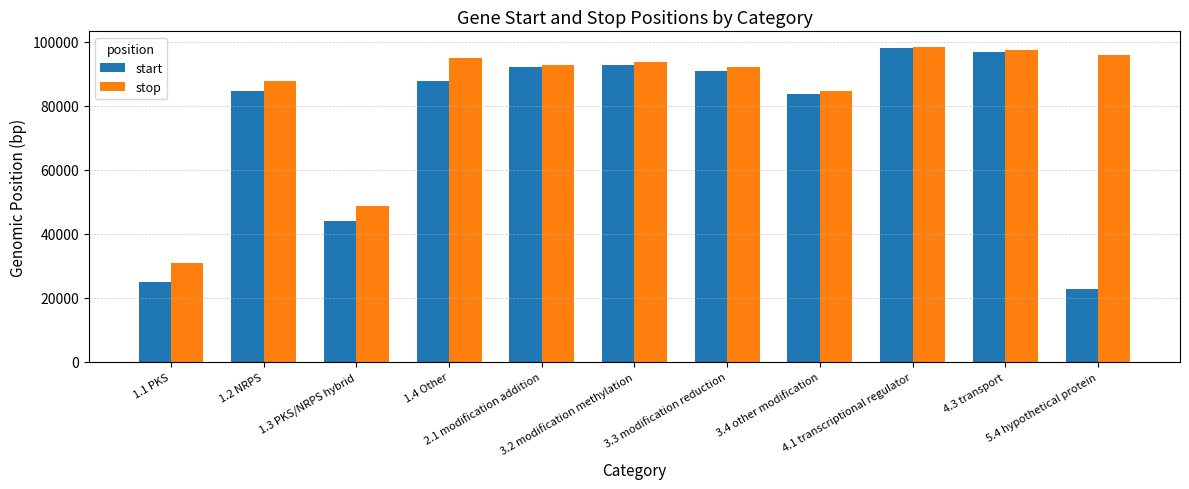

Rank the series by their average value, from highest to lowest.

stop, start